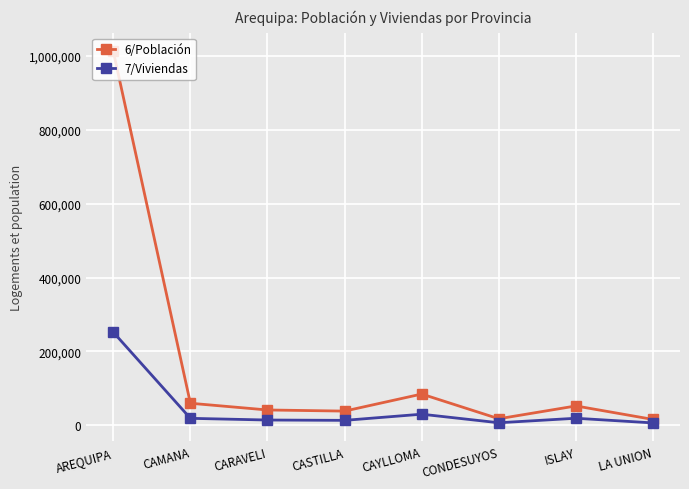

What is the label of the 2nd point from the right?

ISLAY